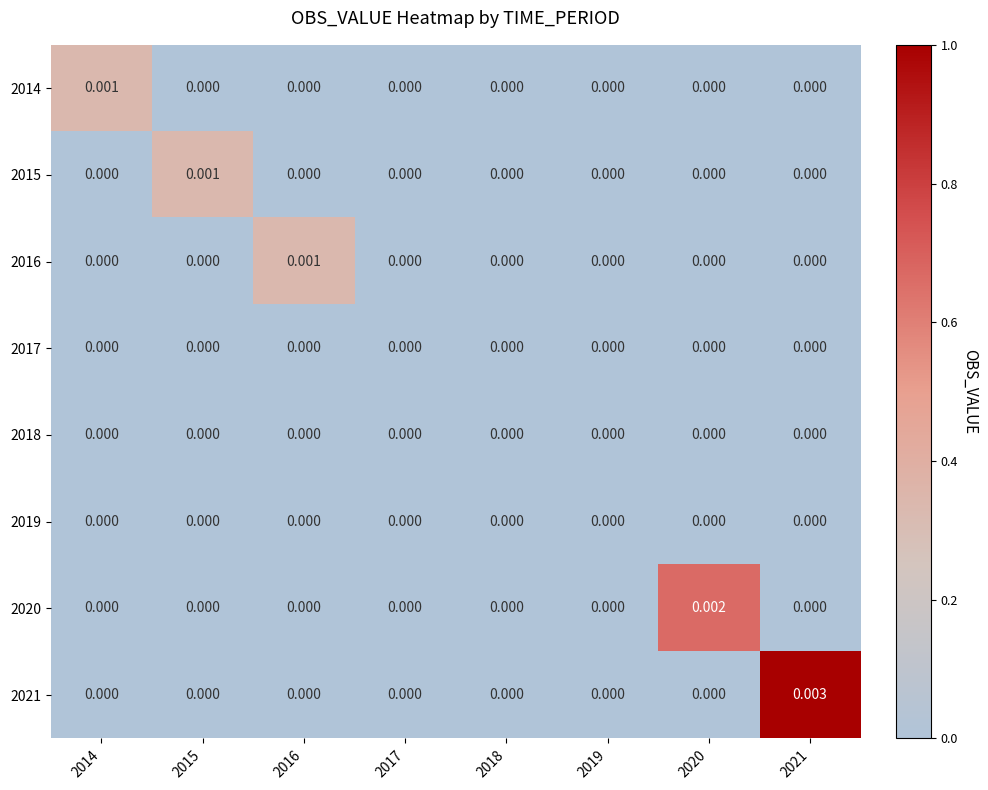

Rank the series at 2016 from lowest to highest value.

2014, 2015, 2017, 2018, 2019, 2020, 2021, 2016